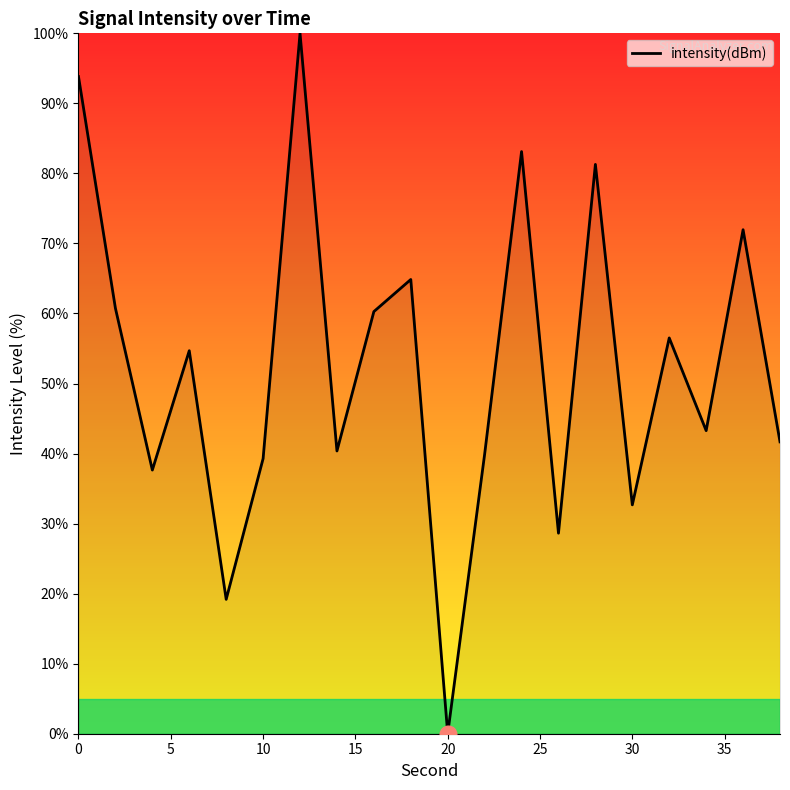

Reading left to right, what are all the values shown in this chart?

93.8	60.7	37.6	54.7	19.2	39.3	100.0	40.4	60.3	64.9	0.0	39.9	83.1	28.6	81.3	32.7	56.5	43.3	72.0	41.7